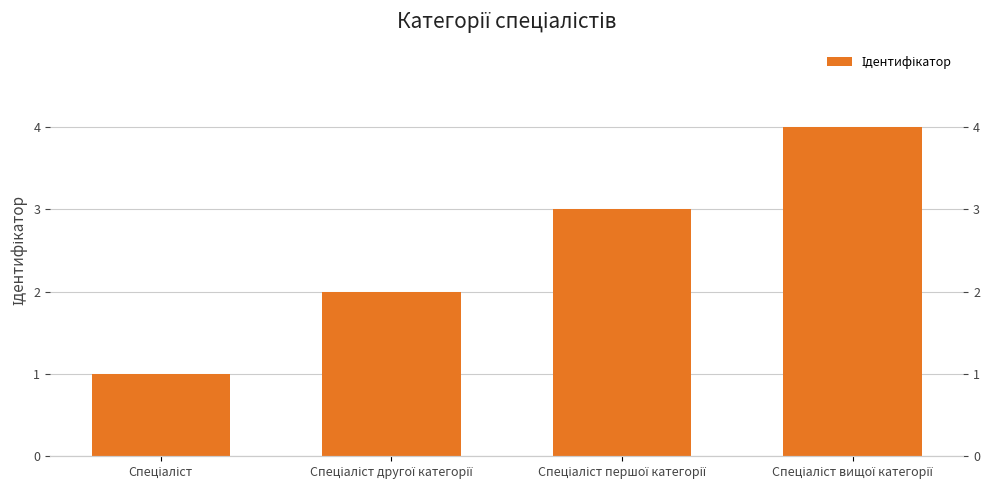

What is the smallest value displayed?

1